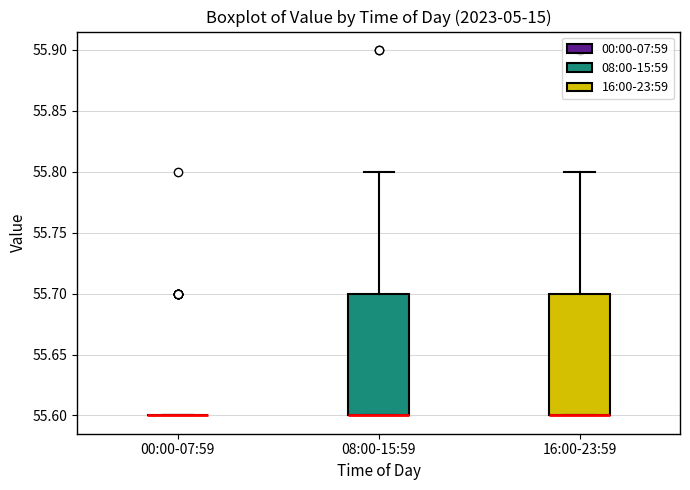

Reading left to right, transcribe this box plot: for each box, give where its median line is, the range the box spans, and where its two whiskers end, as read against the y-axis. The values are not printed on the chart, so give them approximately, as read against the axis.

00:00-07:59: box collapsed to a line at 55.6, whiskers 55.6 to 55.6
08:00-15:59: median 55.6 (drawn on the box's lower edge), box 55.6 to 55.7, whiskers 55.6 to 55.8
16:00-23:59: median 55.6 (drawn on the box's lower edge), box 55.6 to 55.7, whiskers 55.6 to 55.8